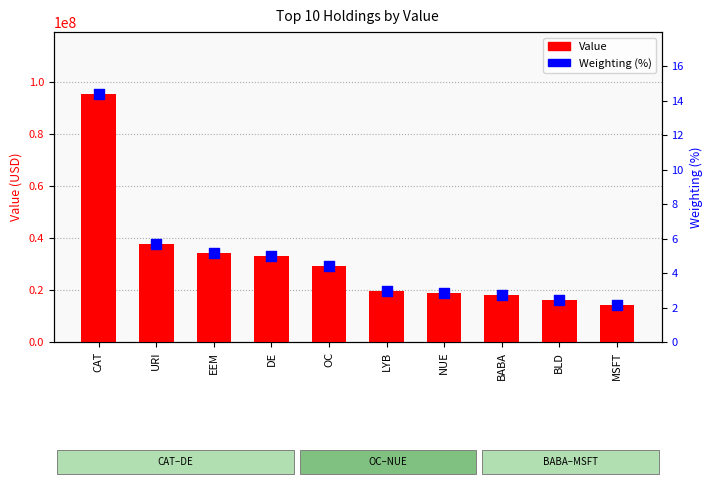

At how many categories does at least one series exceed 66332890?

1